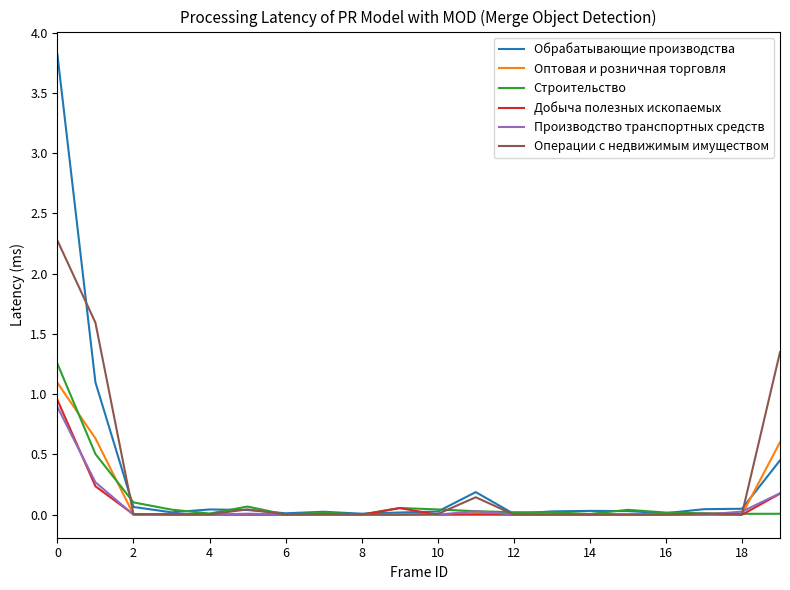

What are all the series names shown in the legend?

Обрабатывающие производства, Оптовая и розничная торговля, Строительство, Добыча полезных ископаемых, Производство транспортных средств, Операции с недвижимым имуществом